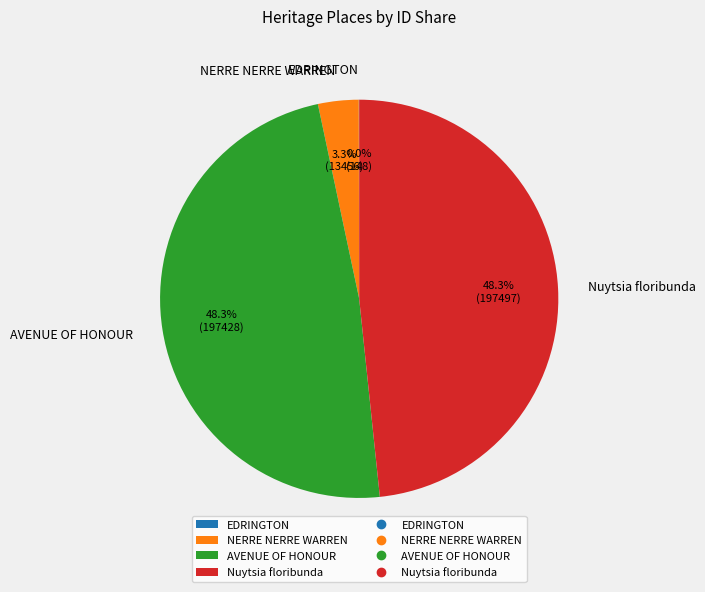

To the nearest percent, what portion does AVENUE OF HONOUR represent?

48%